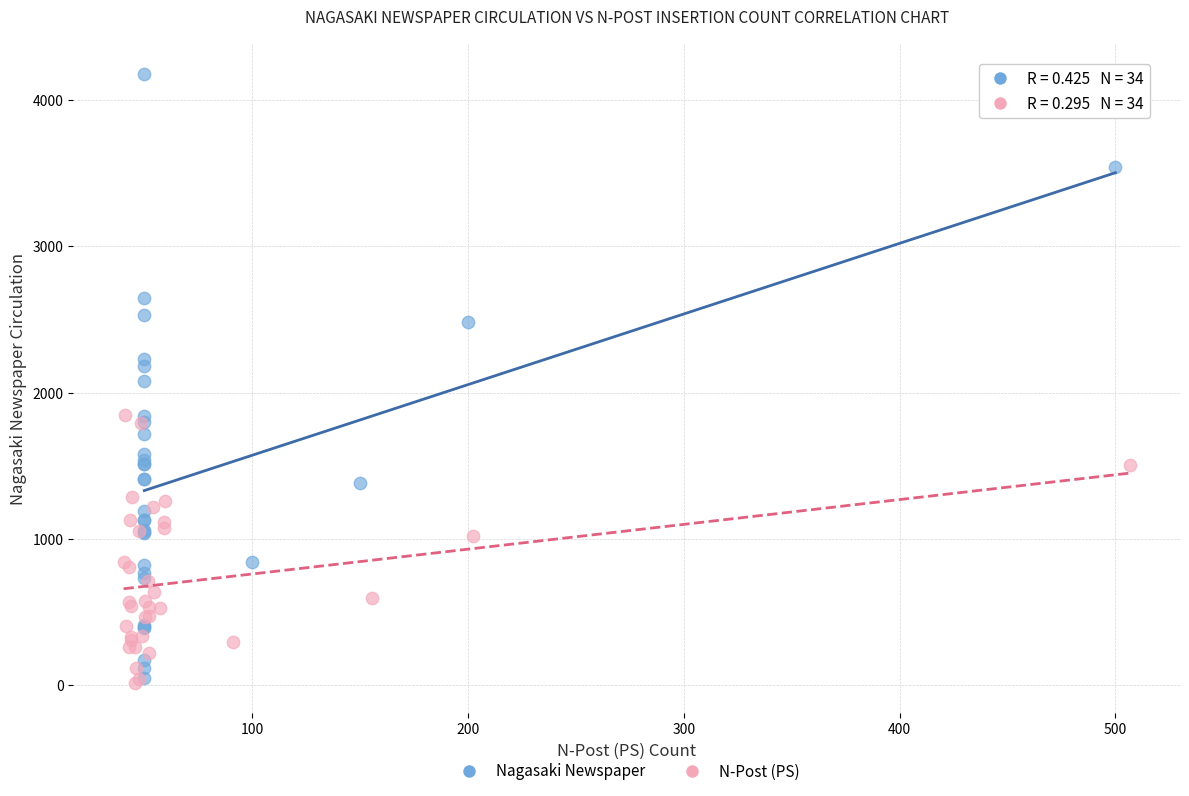

Which series has the largest Y range (max minus min)?

Nagasaki Newspaper